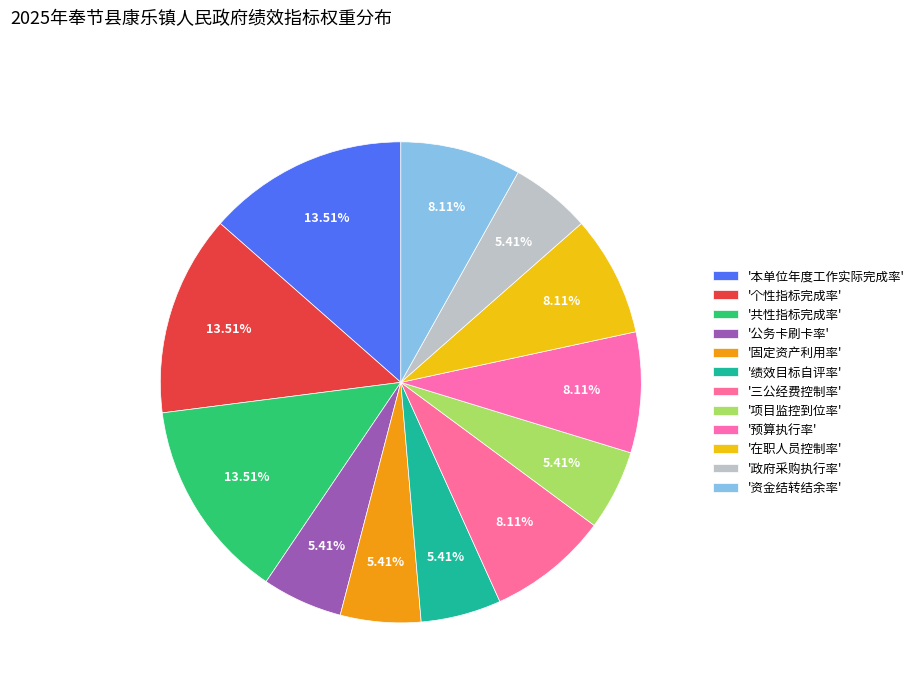

To the nearest percent, what is the difference between the largest and smallest slice percentages?

8%